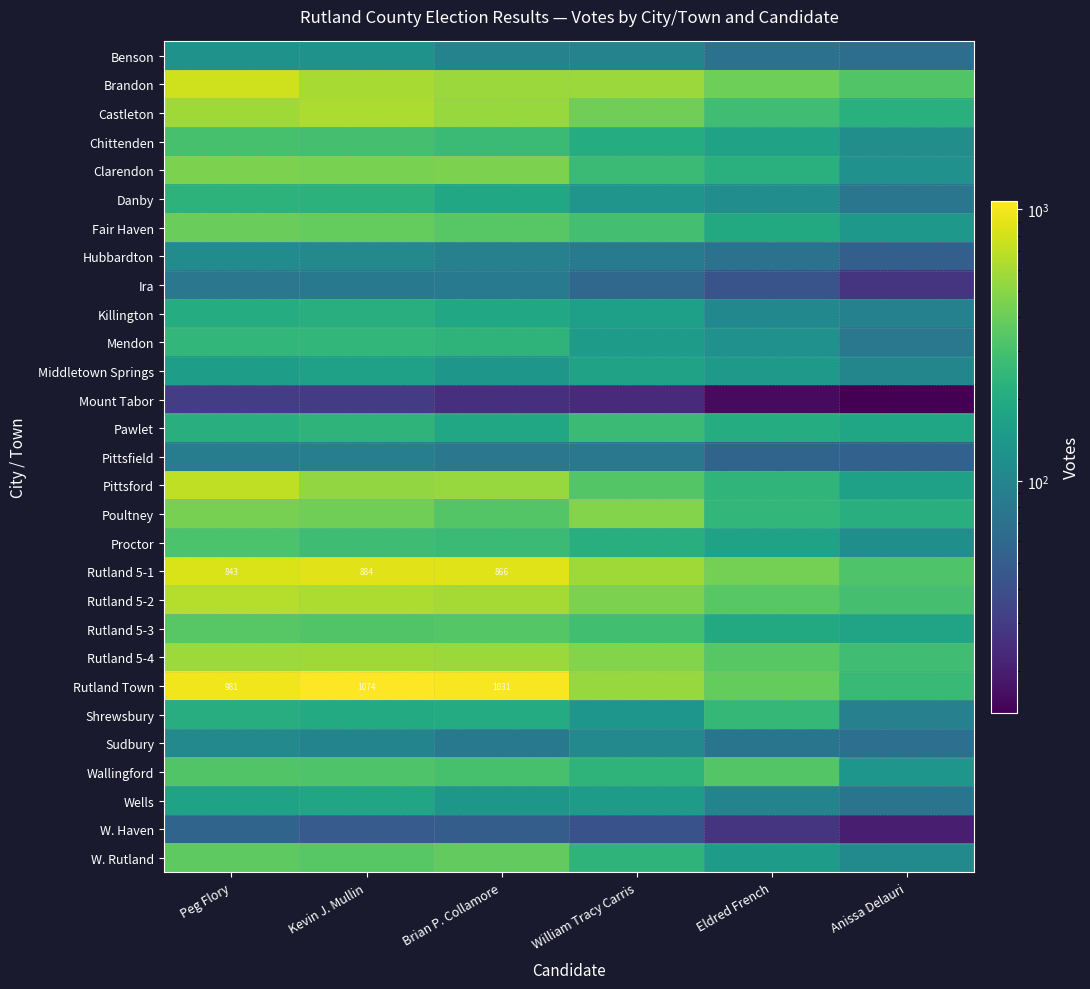

Which label corresponds to the largest value in the chart?

Kevin J. Mullin